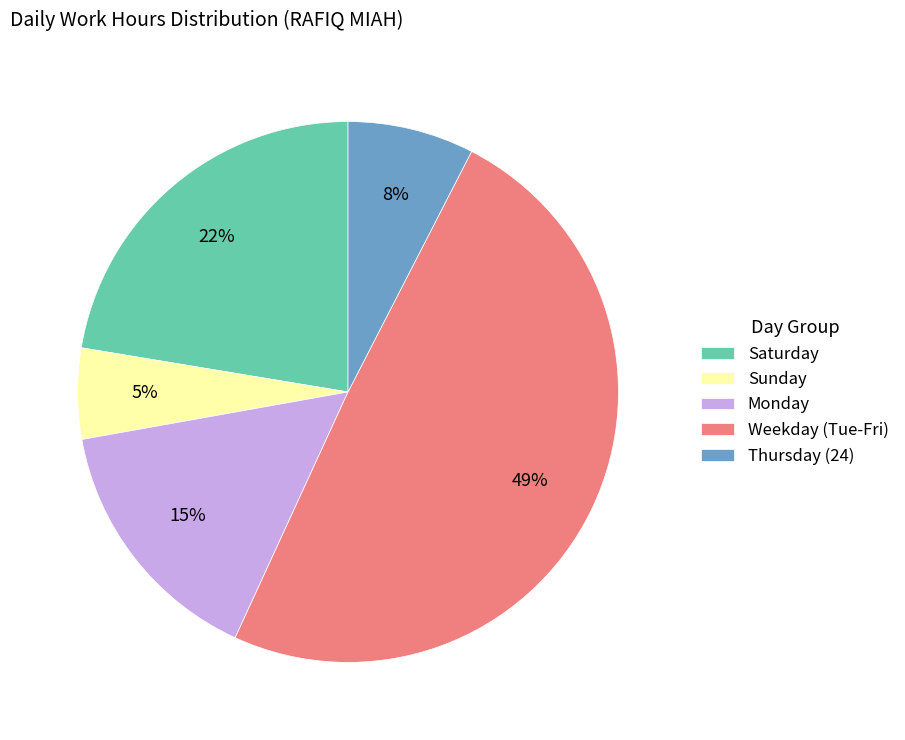

What is the ratio of the value at Weekday (Tue-Fri) to the value at Saturday?

2.2